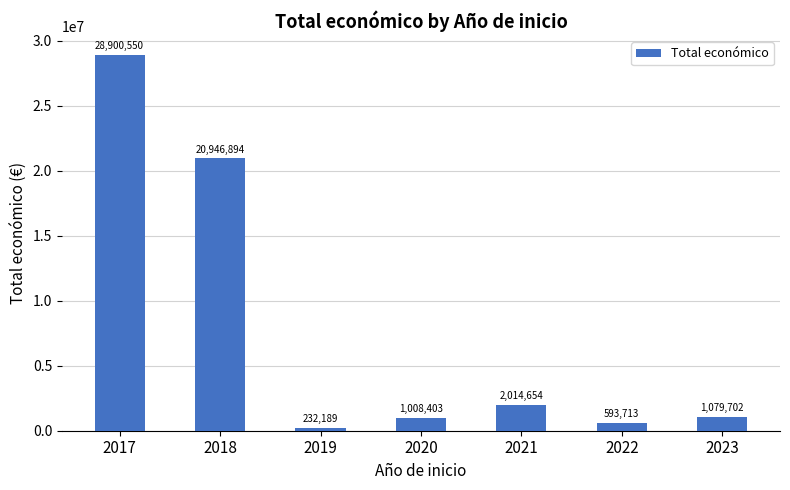

Count the number of categories in the chart.

7